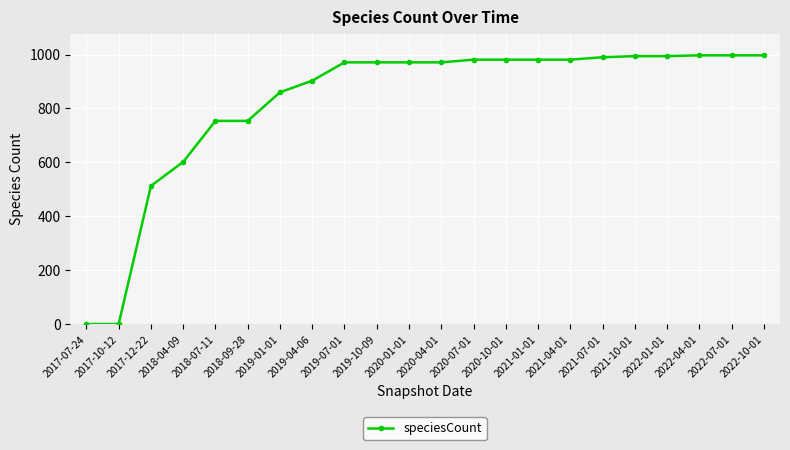

The value at 2022-04-01 is 997. True or false?

True